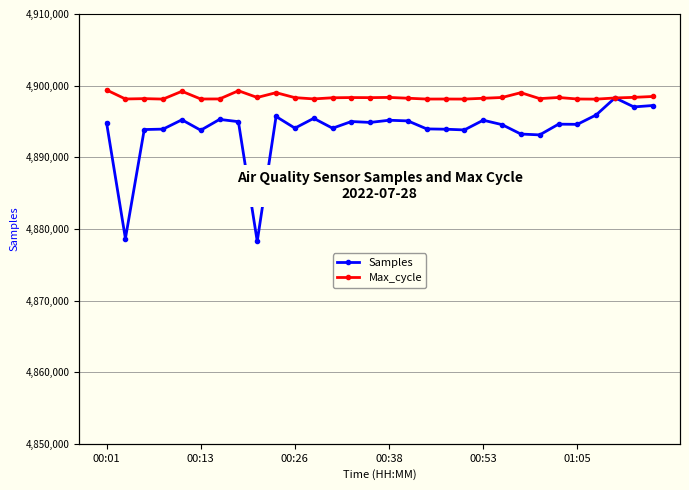

What are all the series names shown in the legend?

Samples, Max_cycle